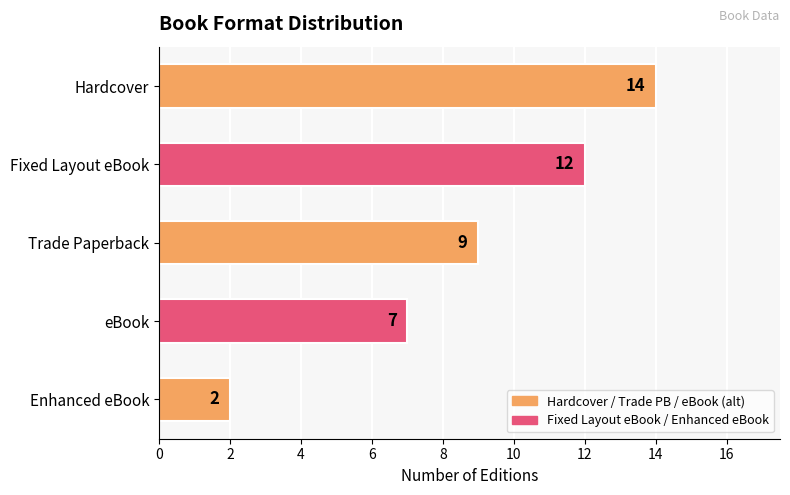

Rank the categories by value from highest to lowest.

Hardcover, Fixed Layout eBook, Trade Paperback, eBook, Enhanced eBook